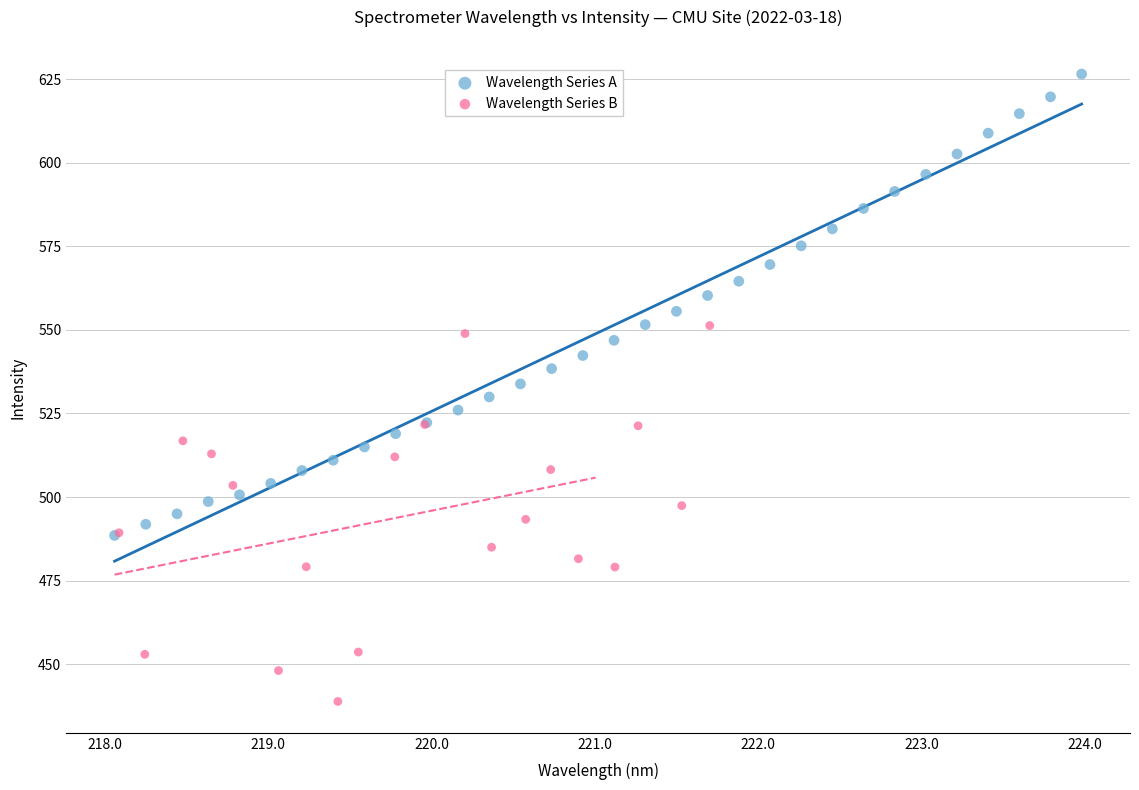

Which series has the widest spread of Y values?

Wavelength Series A